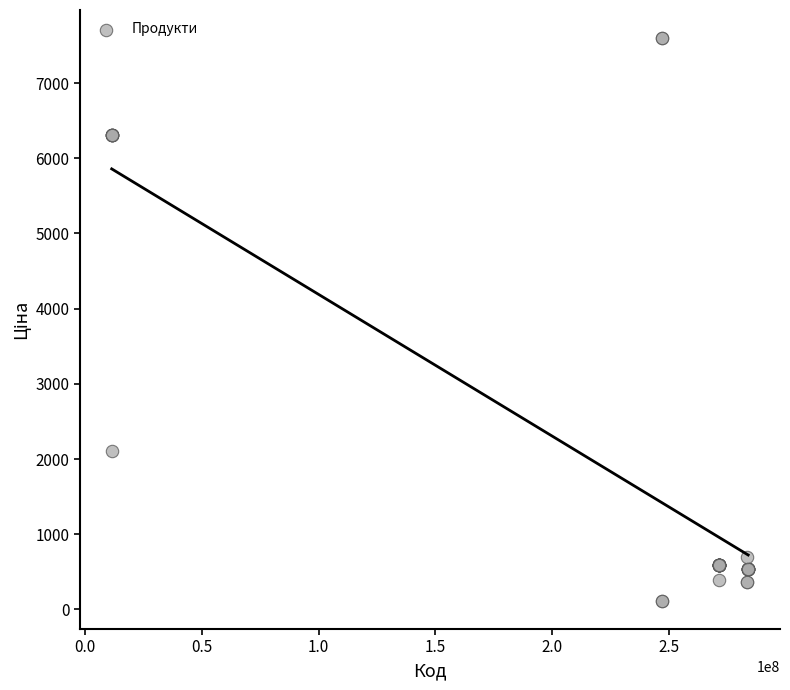

What Y value in the scatter plot is closest to 3855?

2108.4